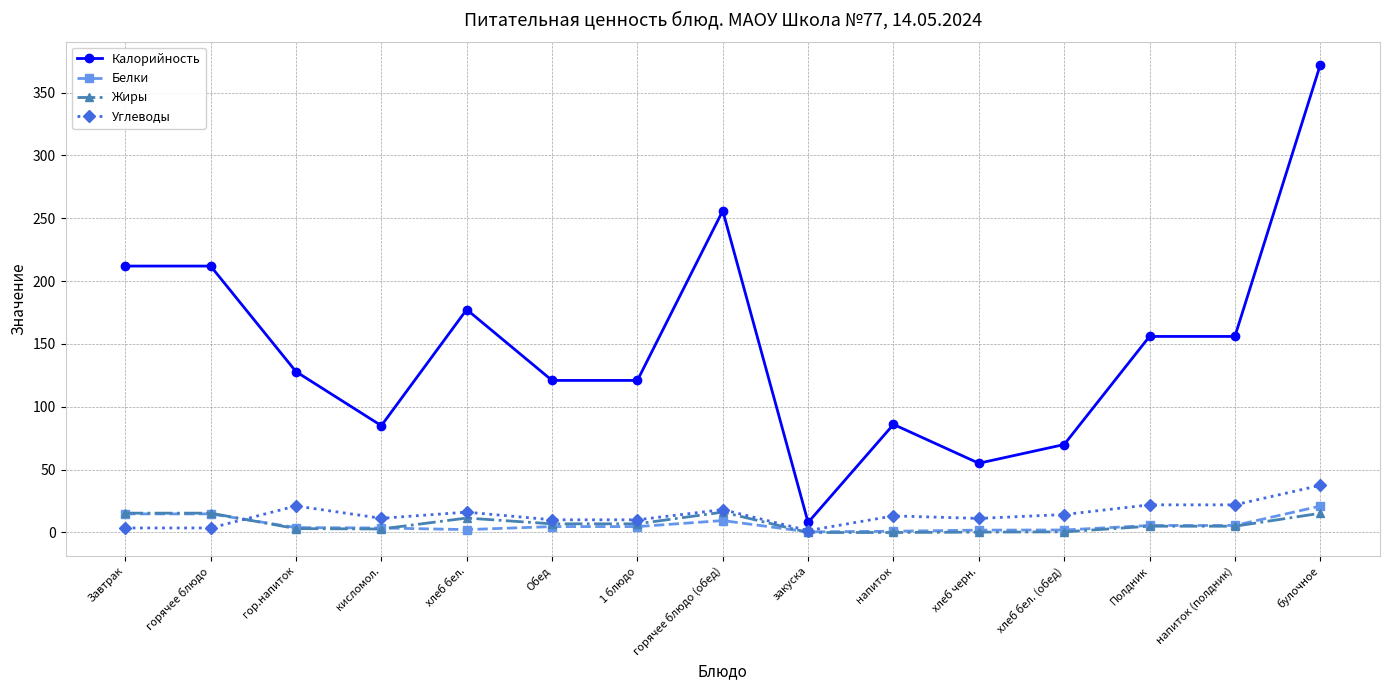

What is the sum of all Калорийность values?

2215.5